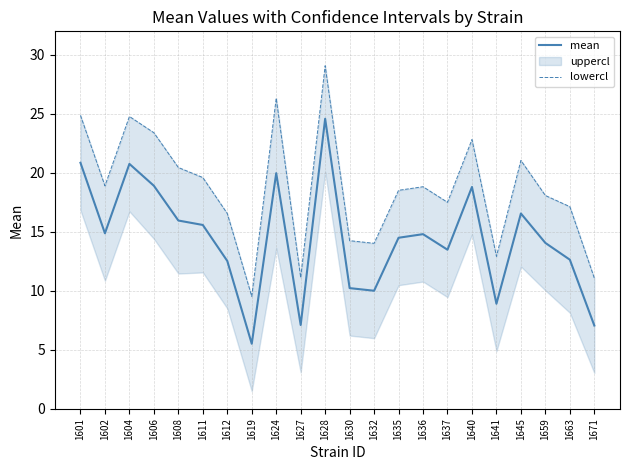

True or false: mean and lowercl intersect in this chart.

False